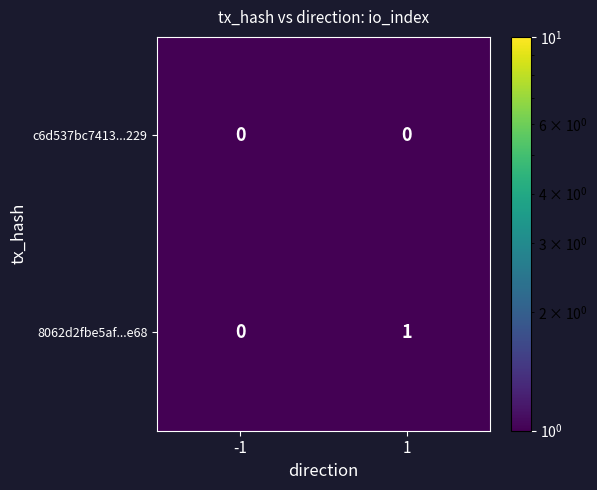

Is the value of c6d537bc7413...229 at -1 greater than the value of 8062d2fbe5af...e68 at 1?

No